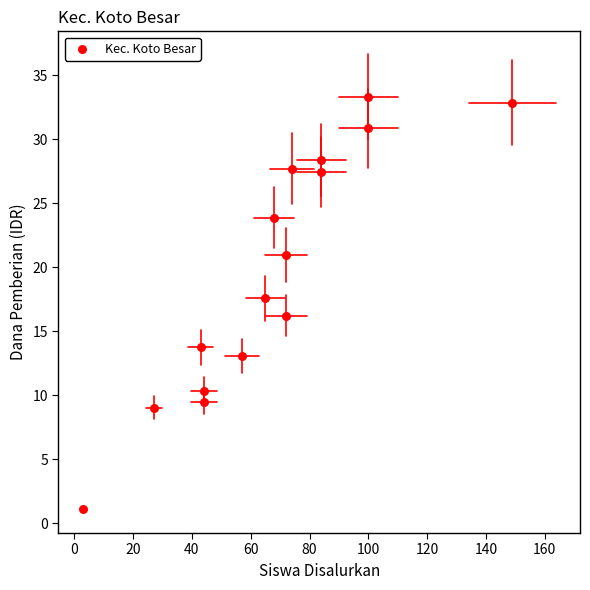

What is the range of Y values (max minus min)?

32.2